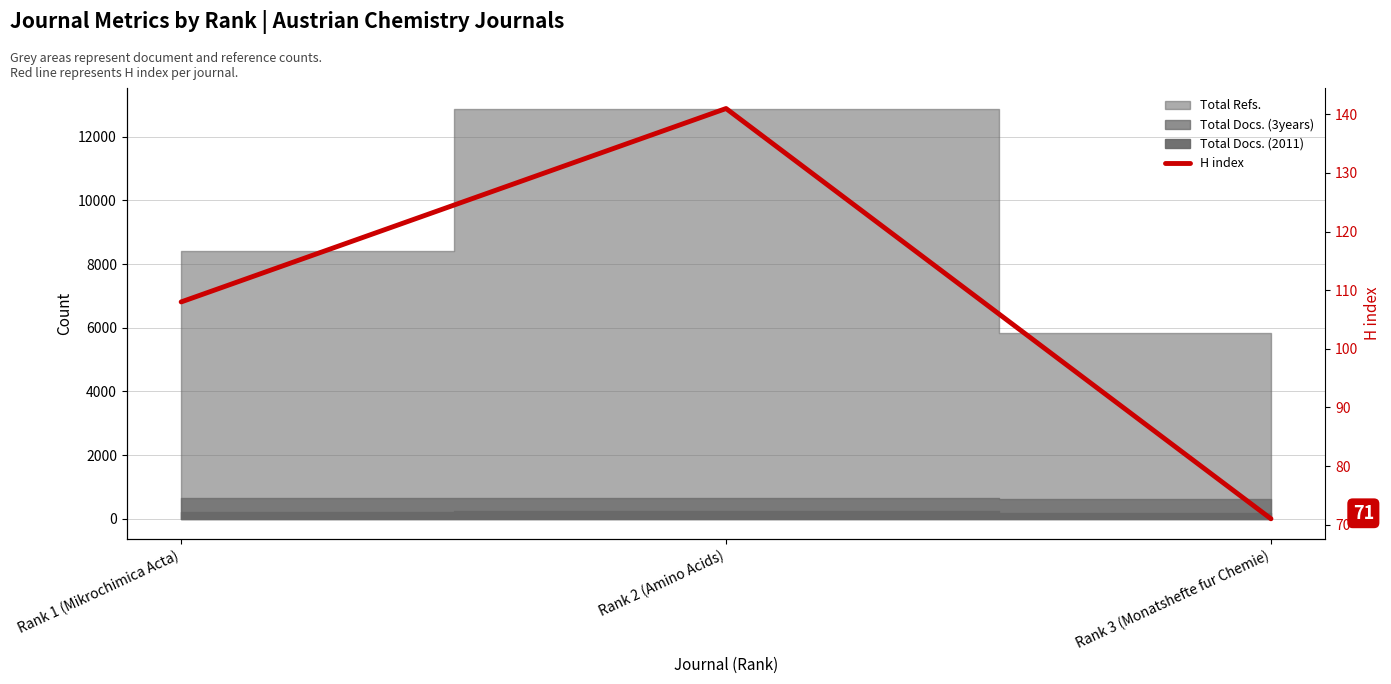

True or false: the data shows 141 at Rank 2 (Amino Acids).

True